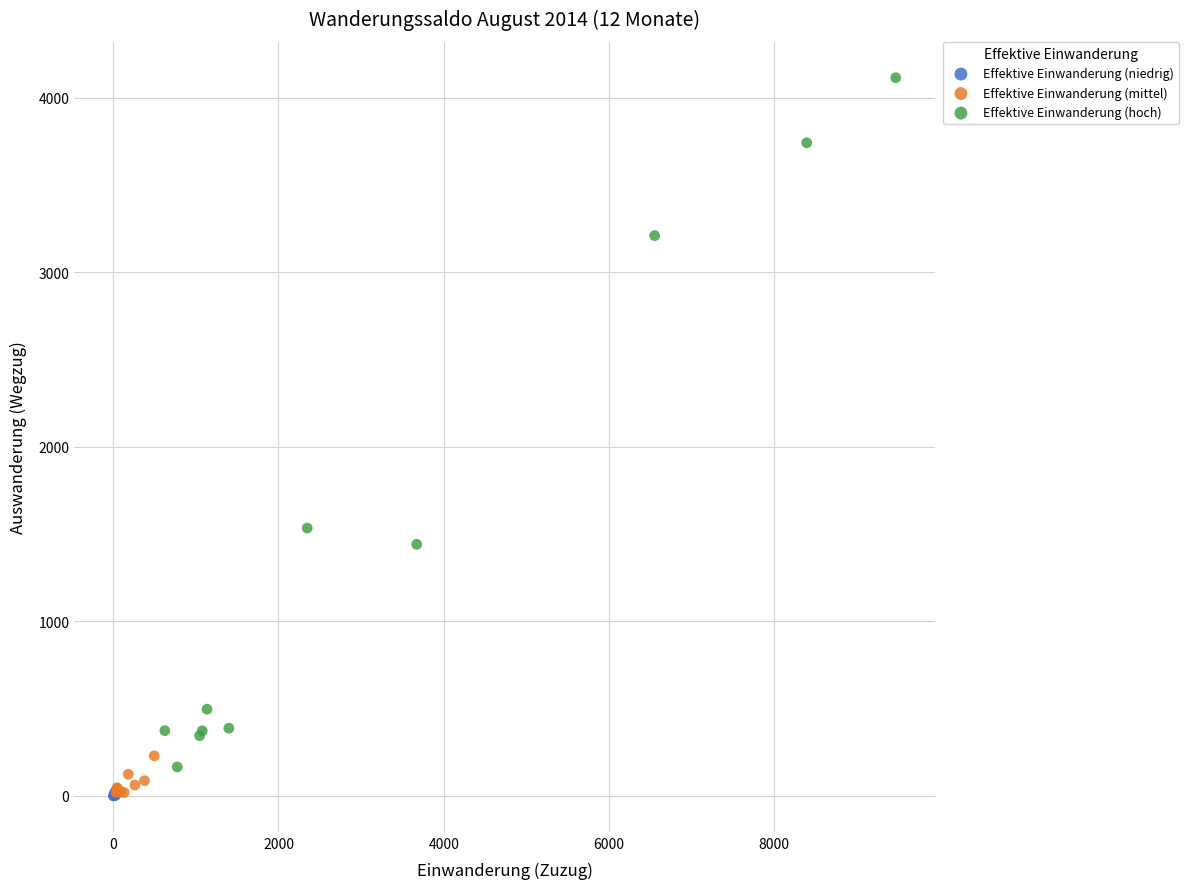

Which series contains the highest Y value?

Effektive Einwanderung (hoch)